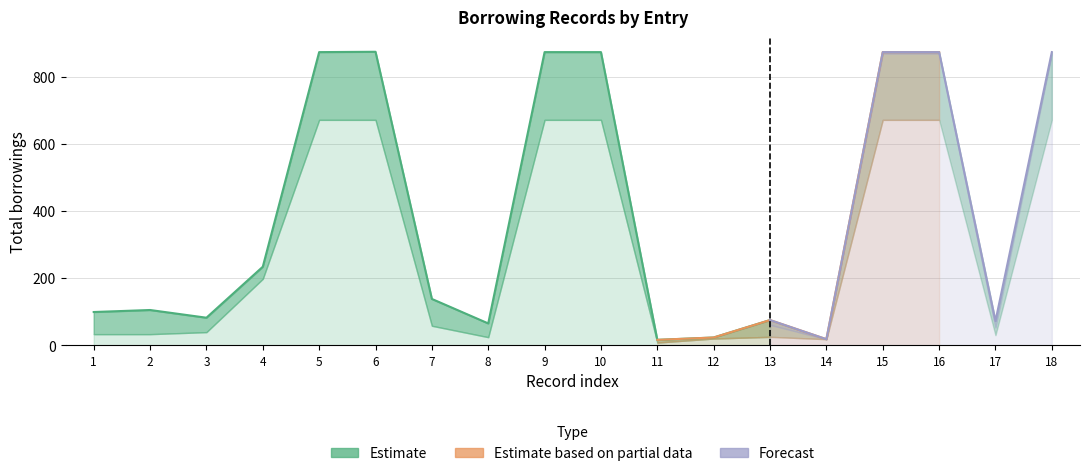

Rank the series by their maximum value, from lowest to highest.

Estimate based on partial data, Forecast, Estimate